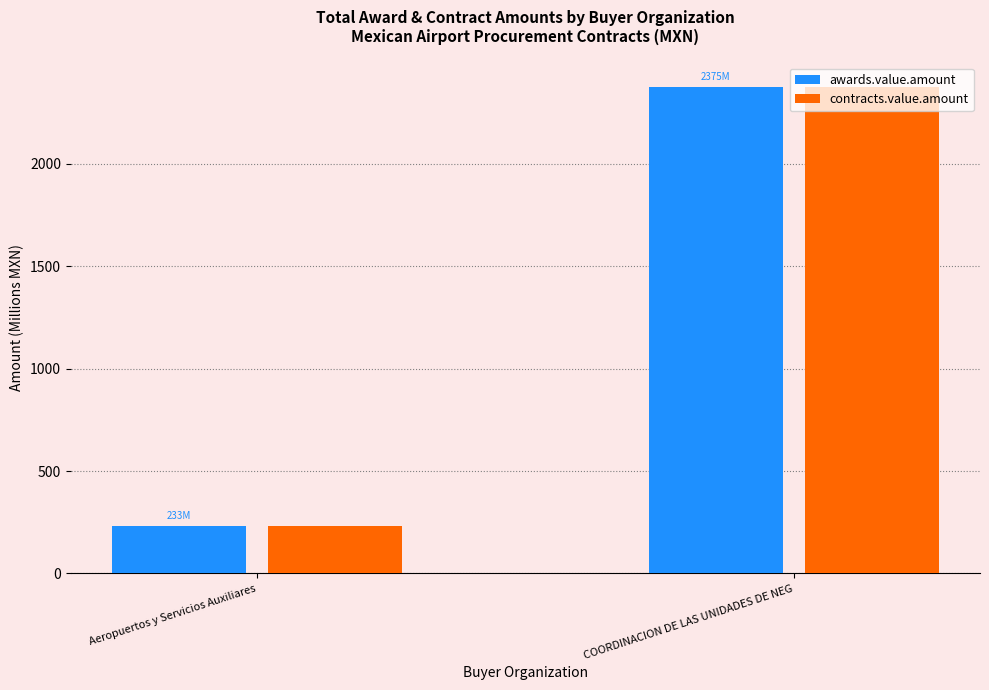

True or false: awards.value.amount has a value of 232.5 at Aeropuertos y Servicios Auxiliares.

True